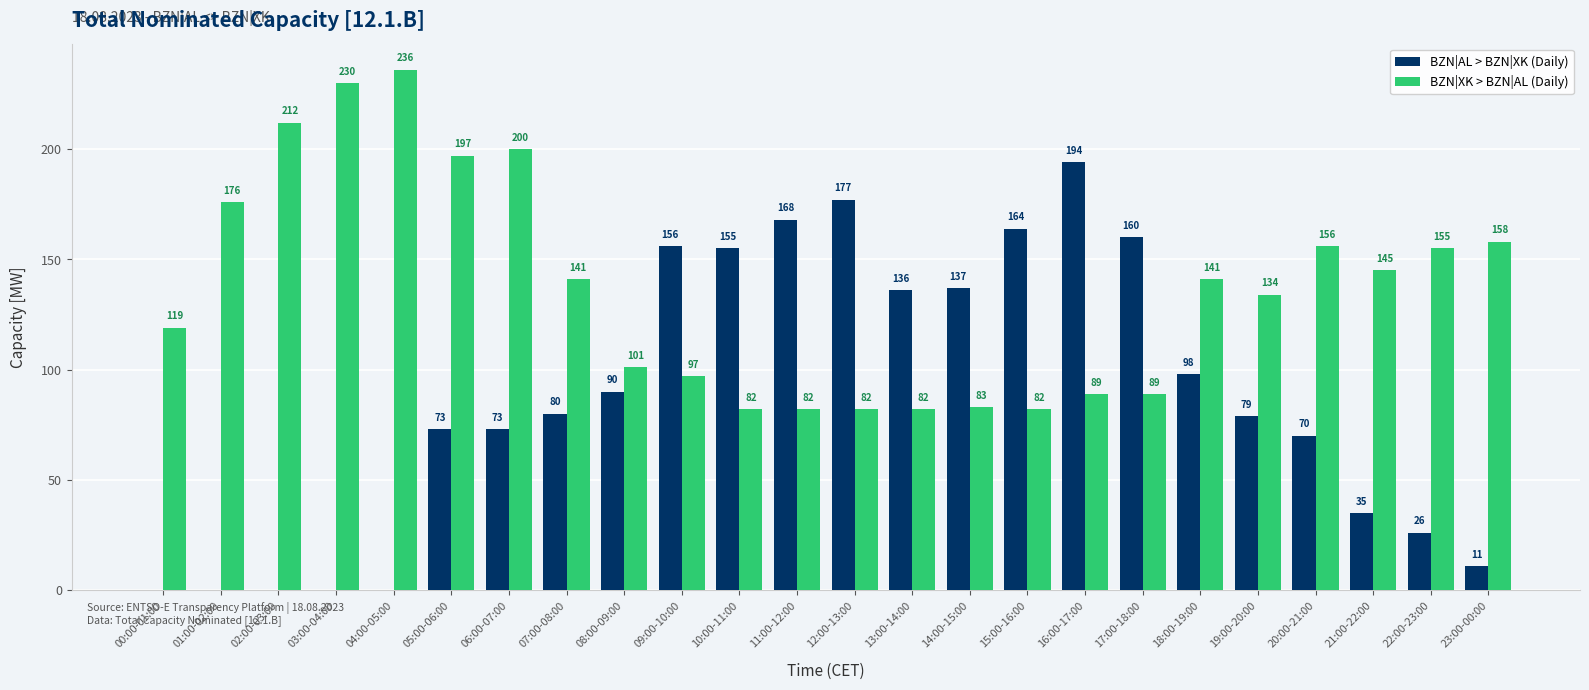

The BZN|AL > BZN|XK (Daily) series shows 260 at 10:00-11:00. True or false?

False